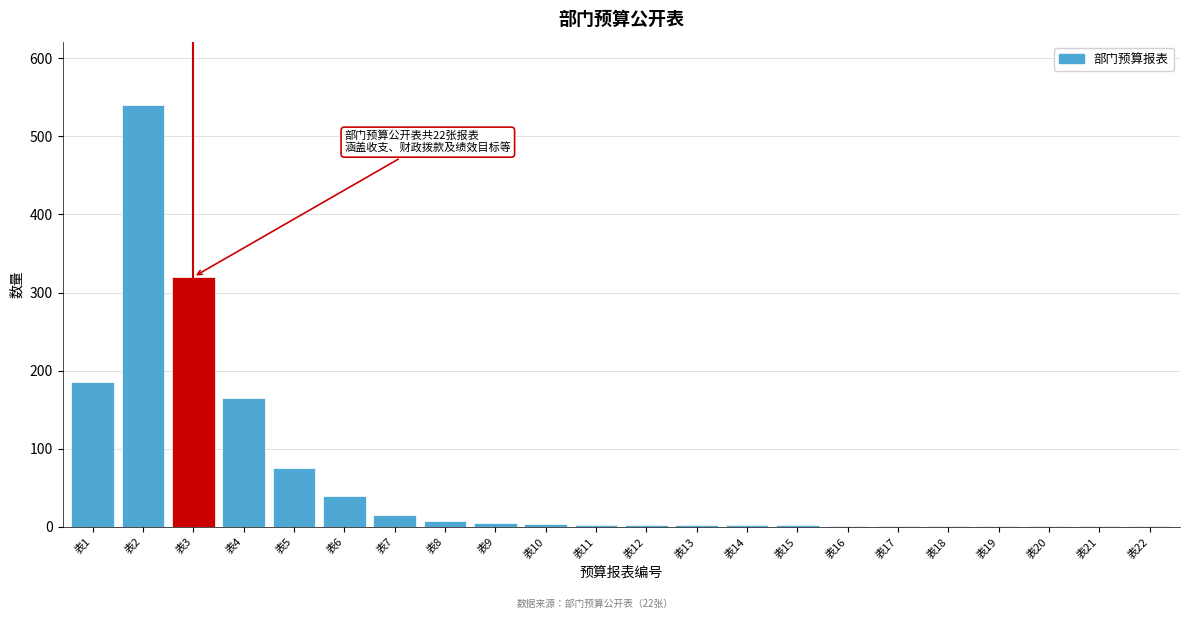

The value at 表3 is 548. True or false?

False